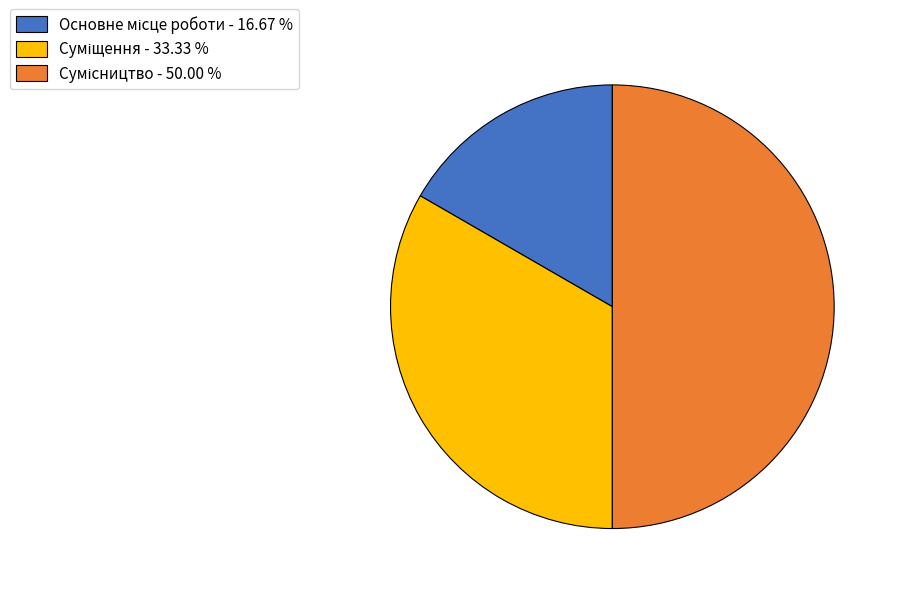

The Сумісництво slice represents 64% of the pie. True or false?

False